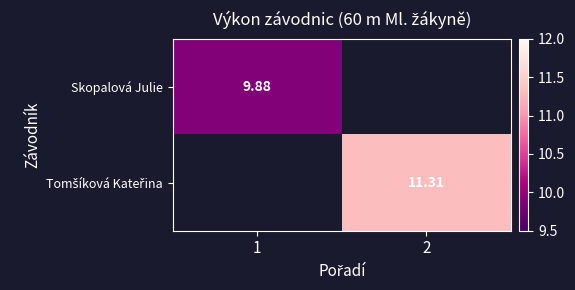

What is the lowest value of the Skopalová Julie series?

9.9